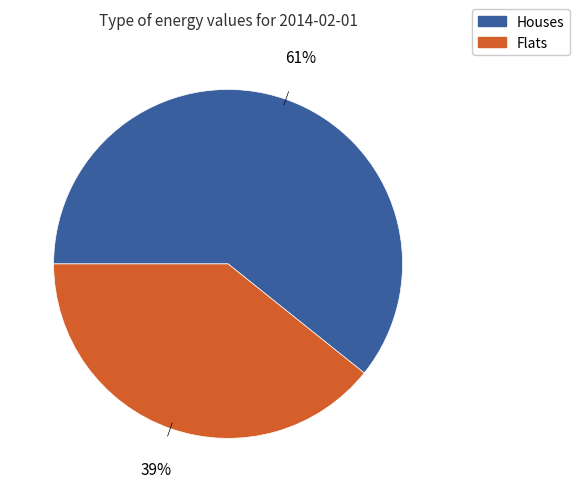

To the nearest percent, what is the difference between the largest and smallest slice percentages?

22%